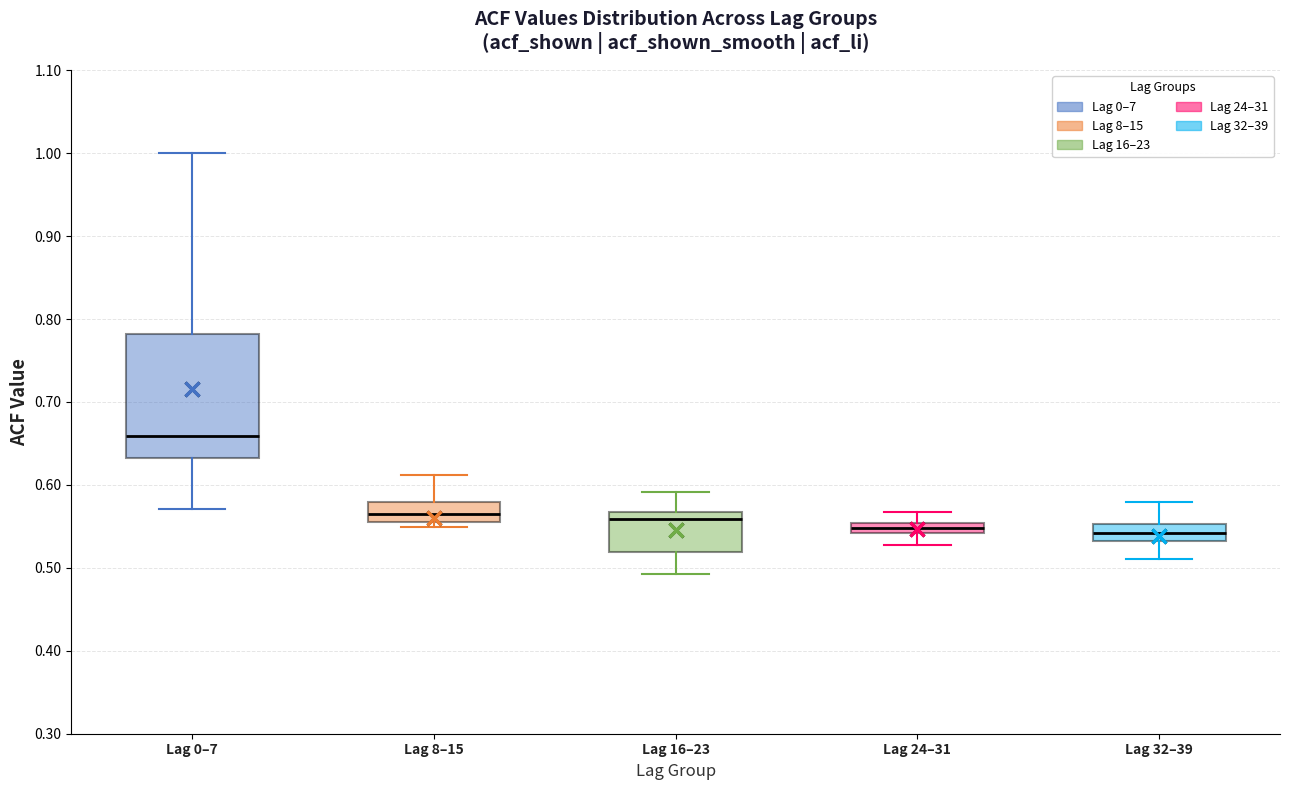

Which box is the tallest, from its lower edge to its upper edge?

Lag 0–7